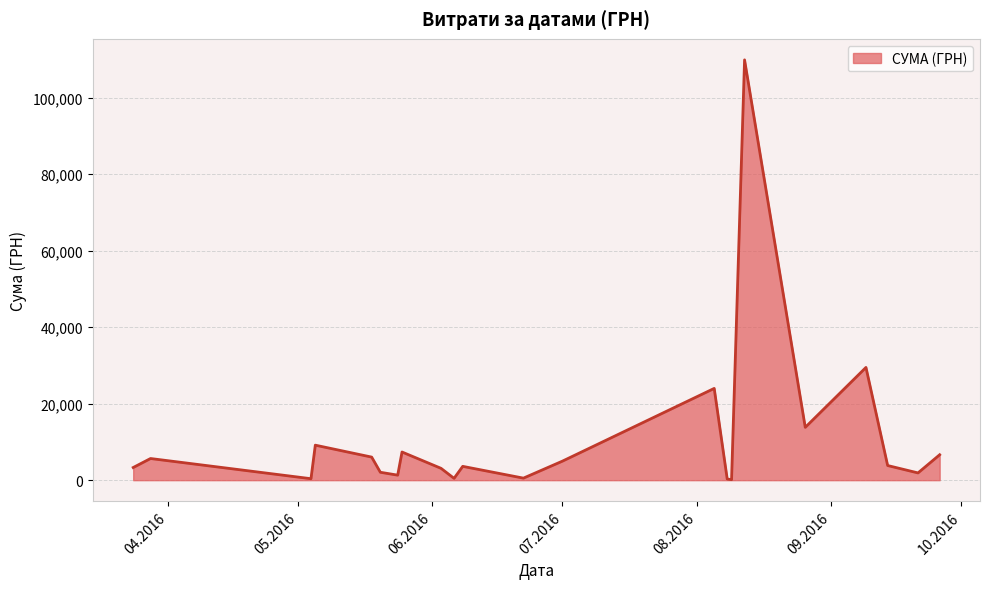

What is the difference between the maximum and minimum values?

109722.0